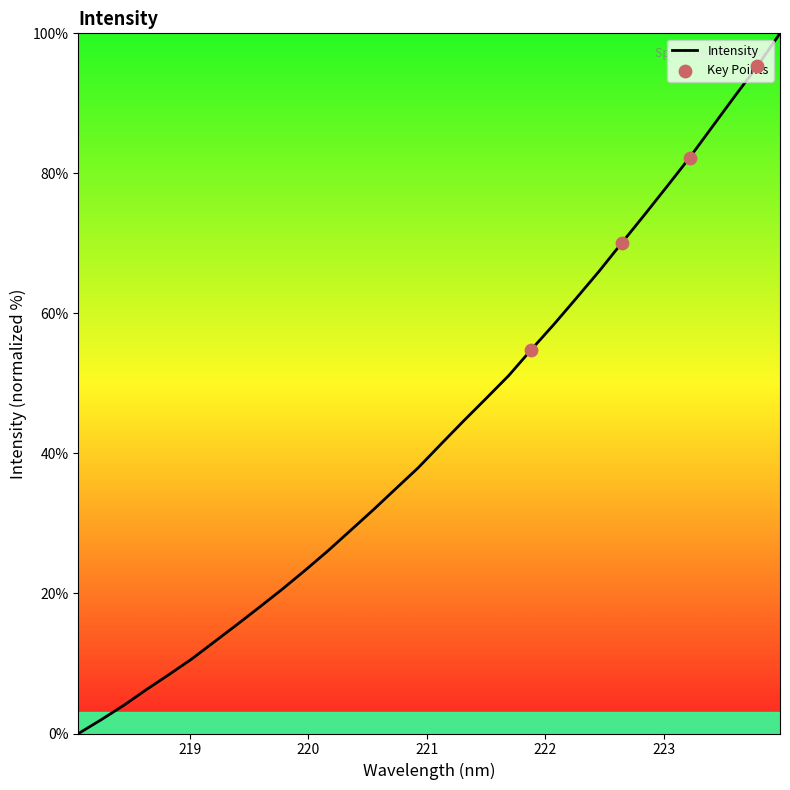

What is the difference between the maximum and minimum values?

100.0